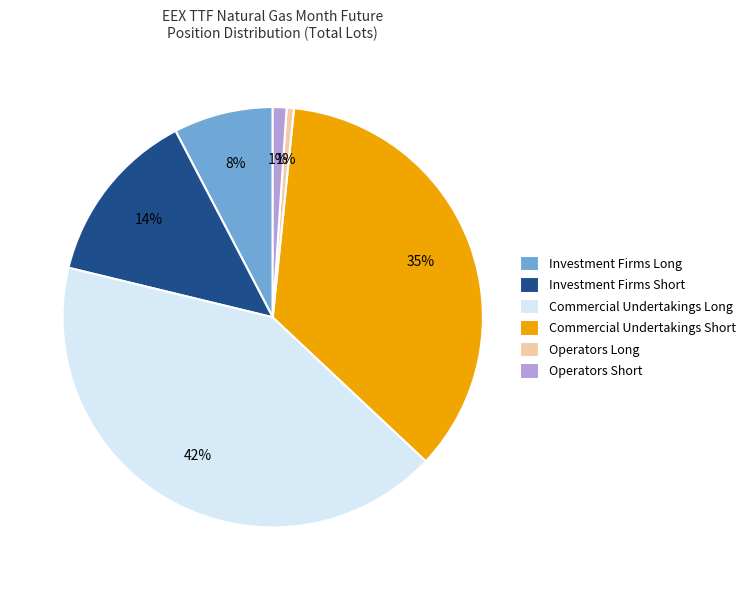

To the nearest percent, what is the difference between the largest and smallest slice percentages?

41%